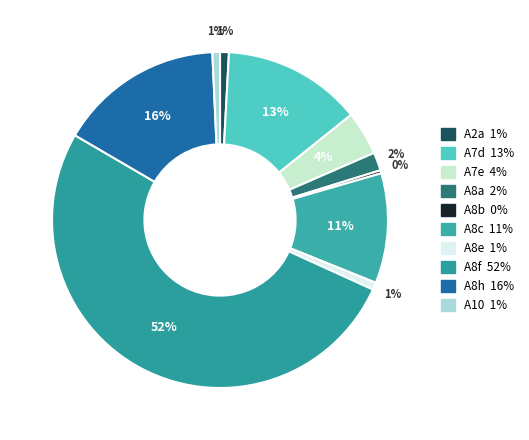

Which slice is the largest?

A8f